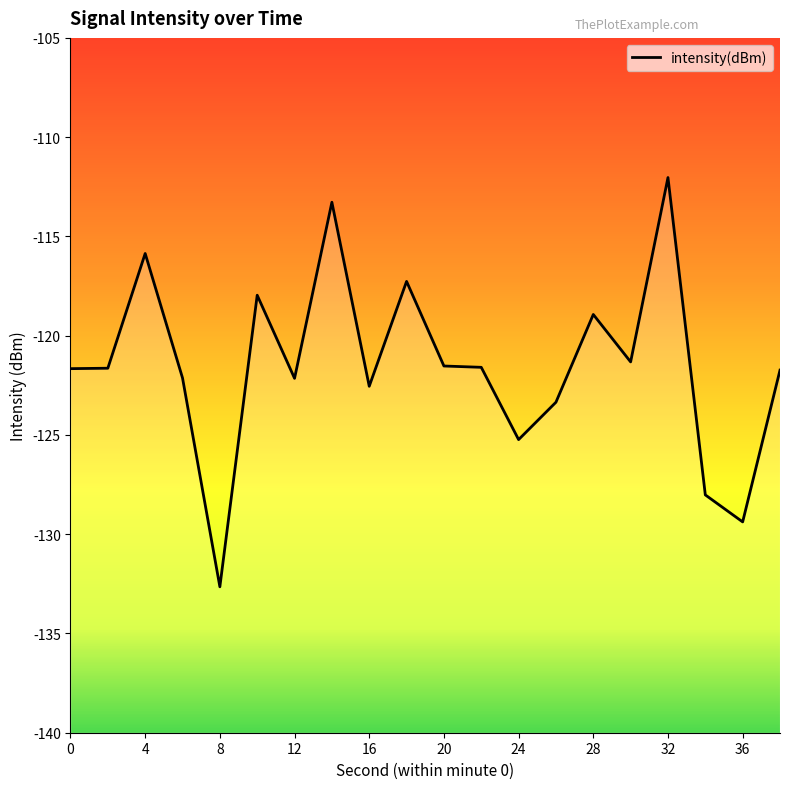

Where does the data first go above -121?

4